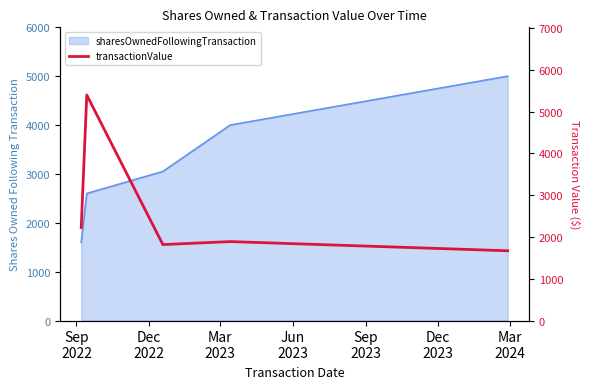

Where does the data first go above 1890?

Sep
2022